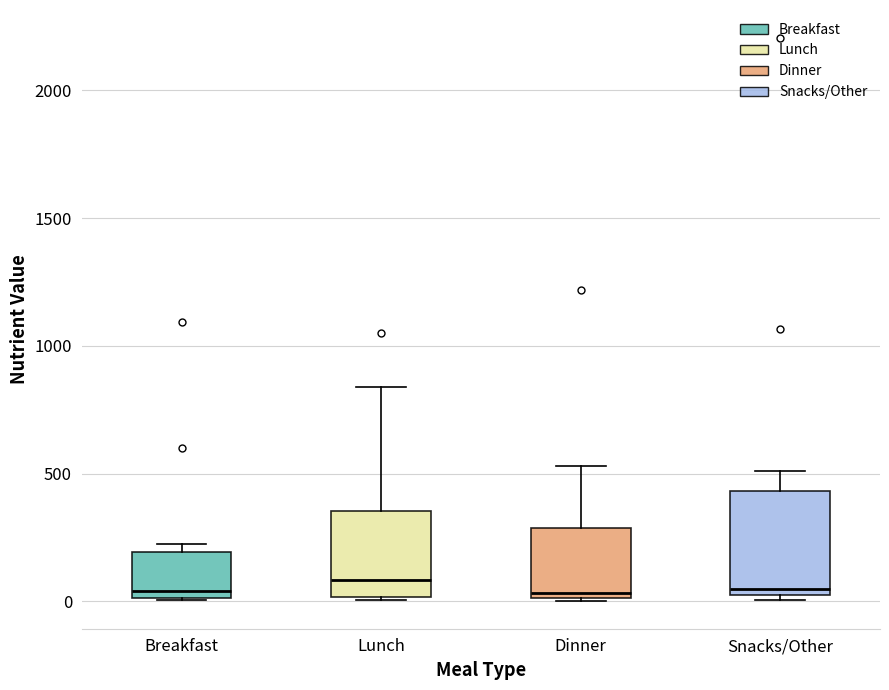

Reading left to right, transcribe this box plot: for each box, give where its median line is, the range the box spans, and where its two whiskers end, as read against the y-axis. The values are not printed on the chart, so give them approximately, as read against the axis.

Breakfast: median 50, box 0 to 200, whiskers 0 to 200 (just above the box's upper edge)
Lunch: median 100, box 0 to 350, whiskers 0 to 850
Dinner: median 50, box 0 to 300, whiskers 0 to 550
Snacks/Other: median 50, box 0 to 450, whiskers 0 (just below the box's lower edge) to 500